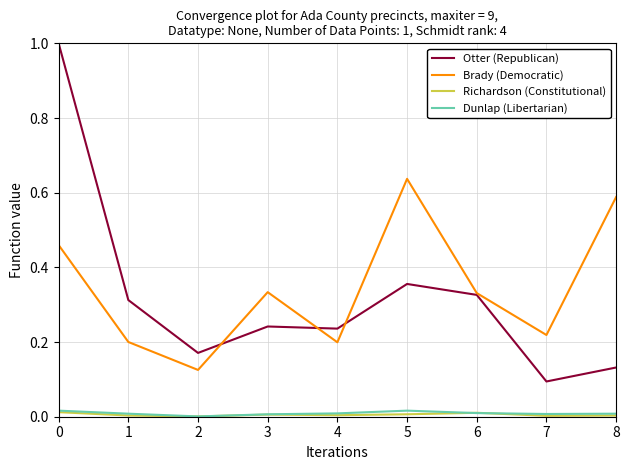

Between 2 and 3, which series saw the biggest shift?

Brady (Democratic)